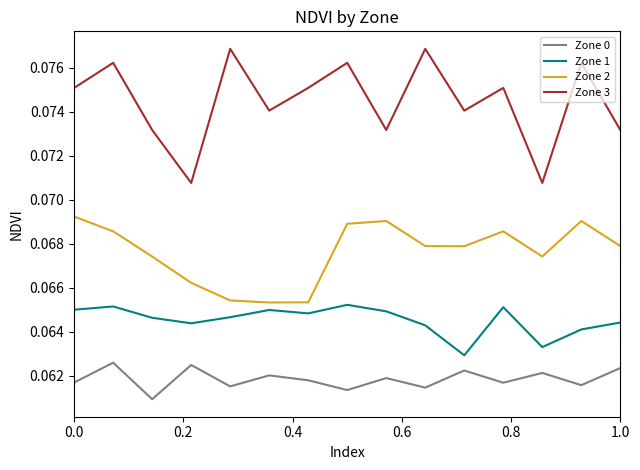

True or false: Zone 1 has more than 2 points higher than both neighbors.

True